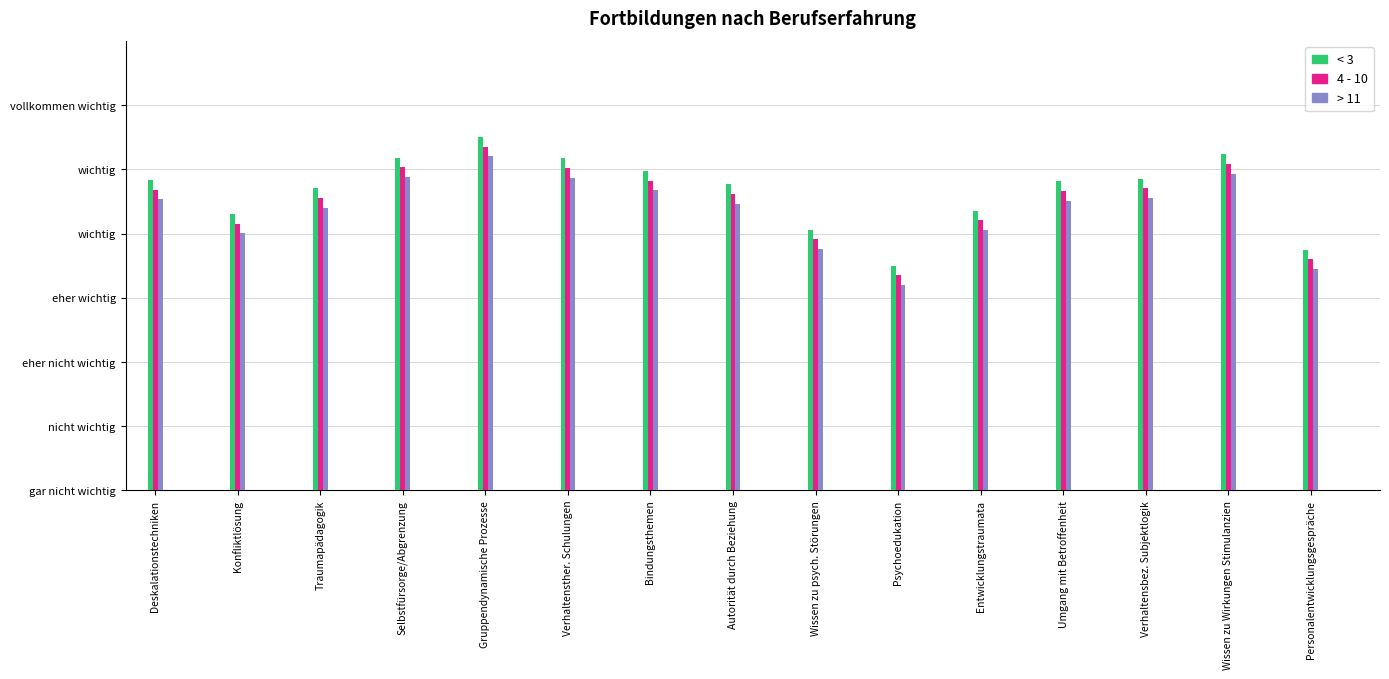

Which series has the largest total across all categories?

< 3